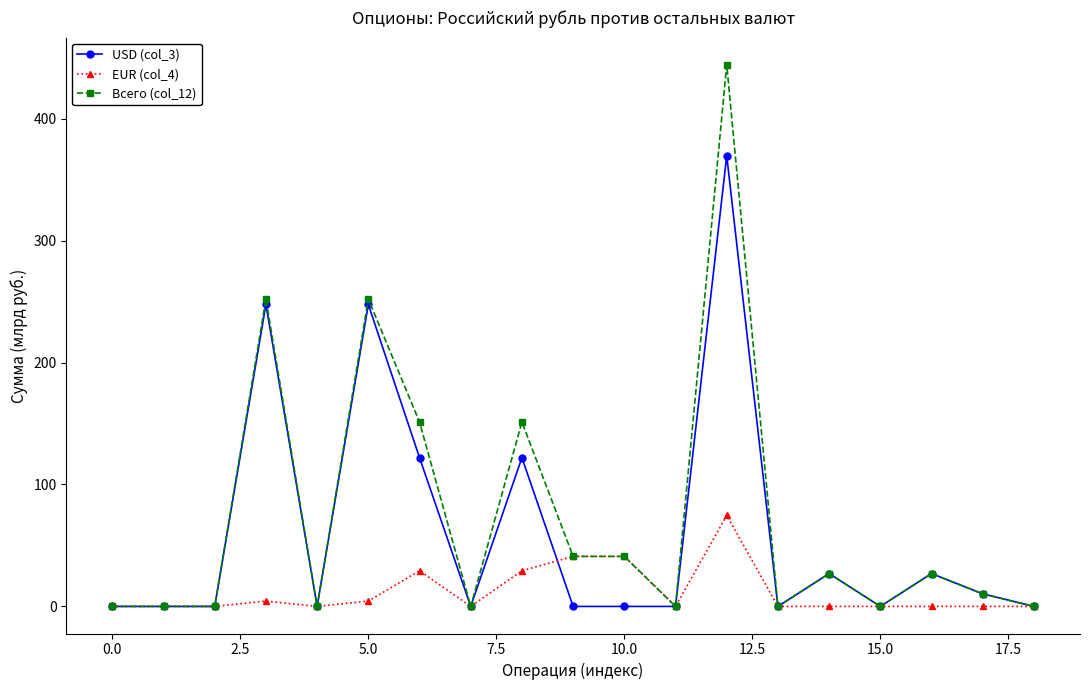

Which series has the largest range (max minus min)?

Всего (col_12)